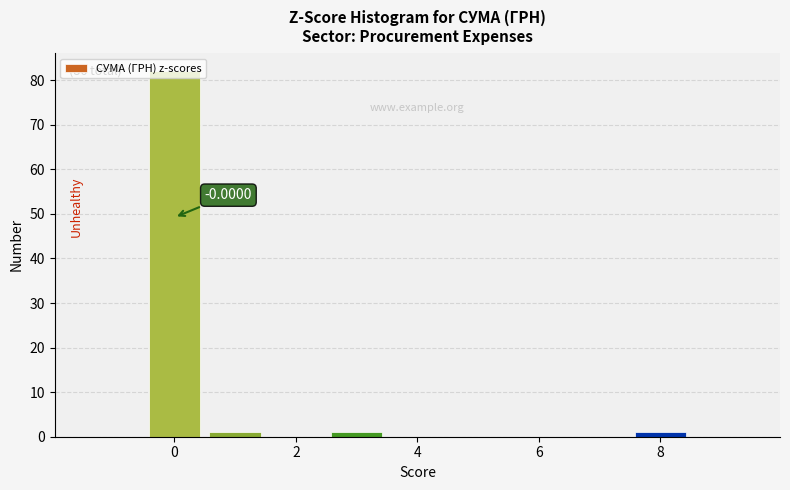

Which range on the x-axis has the tallest bar?

-0.5 to 0.5